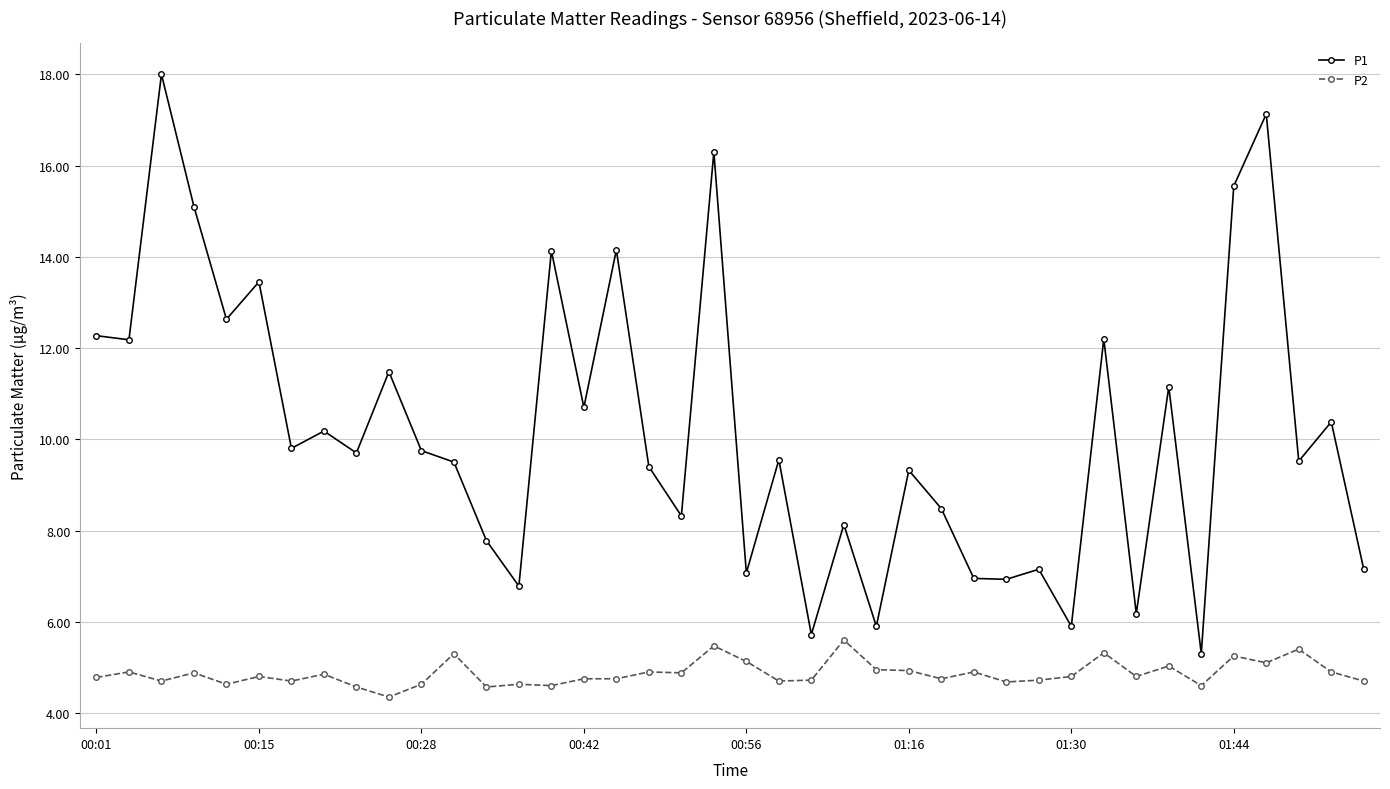

Which series has the largest range (max minus min)?

P1